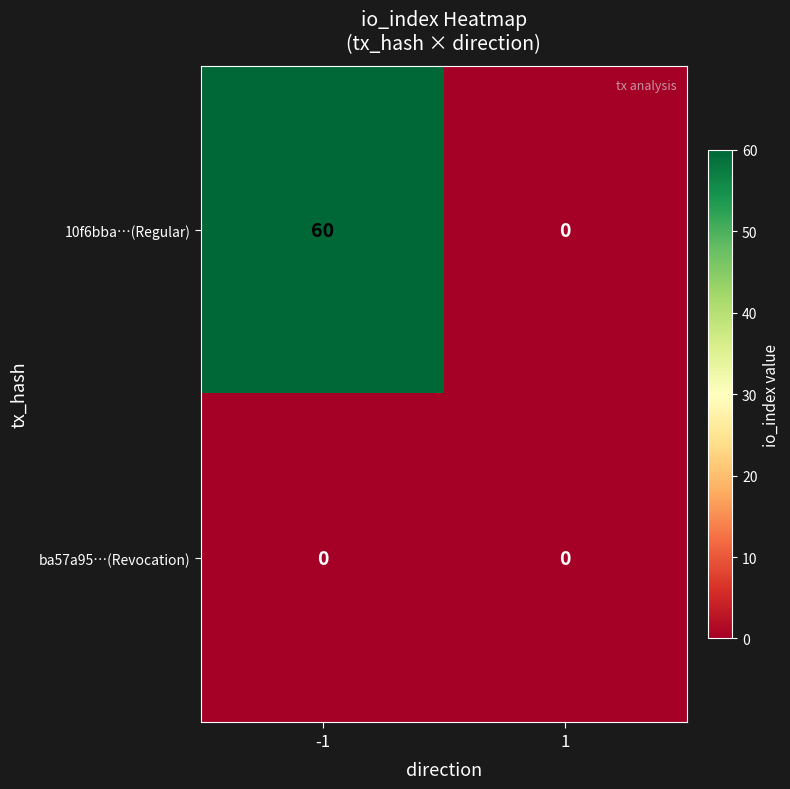

Which series has the largest range (max minus min)?

10f6bba…(Regular)